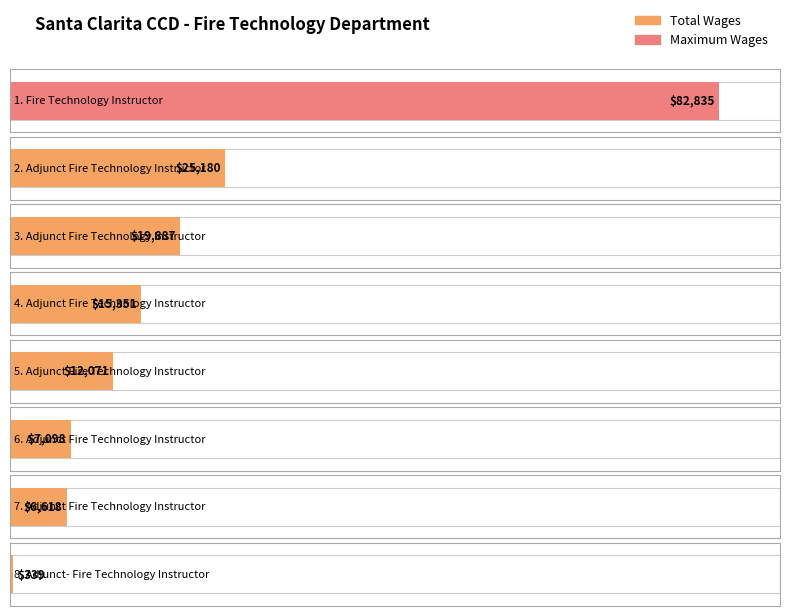

What is the difference between the maximum and minimum values?

82496